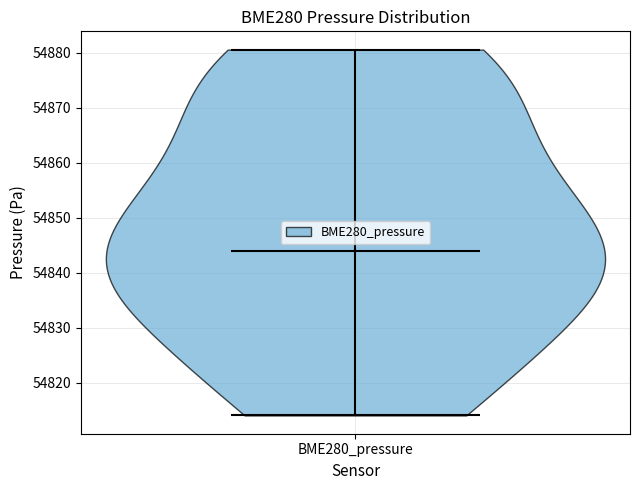

Read this violin plot against the y-axis: where its median line is, and the lowest and highest points the violin reaches. The values are not printed on the chart, so give them approximately, as read against the axis.

median line 54844, lowest point 54814, highest point 54881